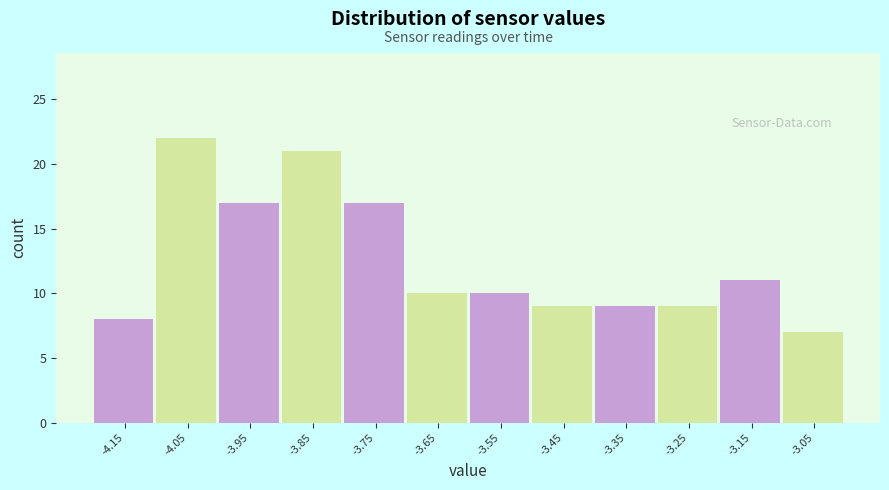

Over which range of the x-axis is the bar tallest?

-4.1 to -4.0